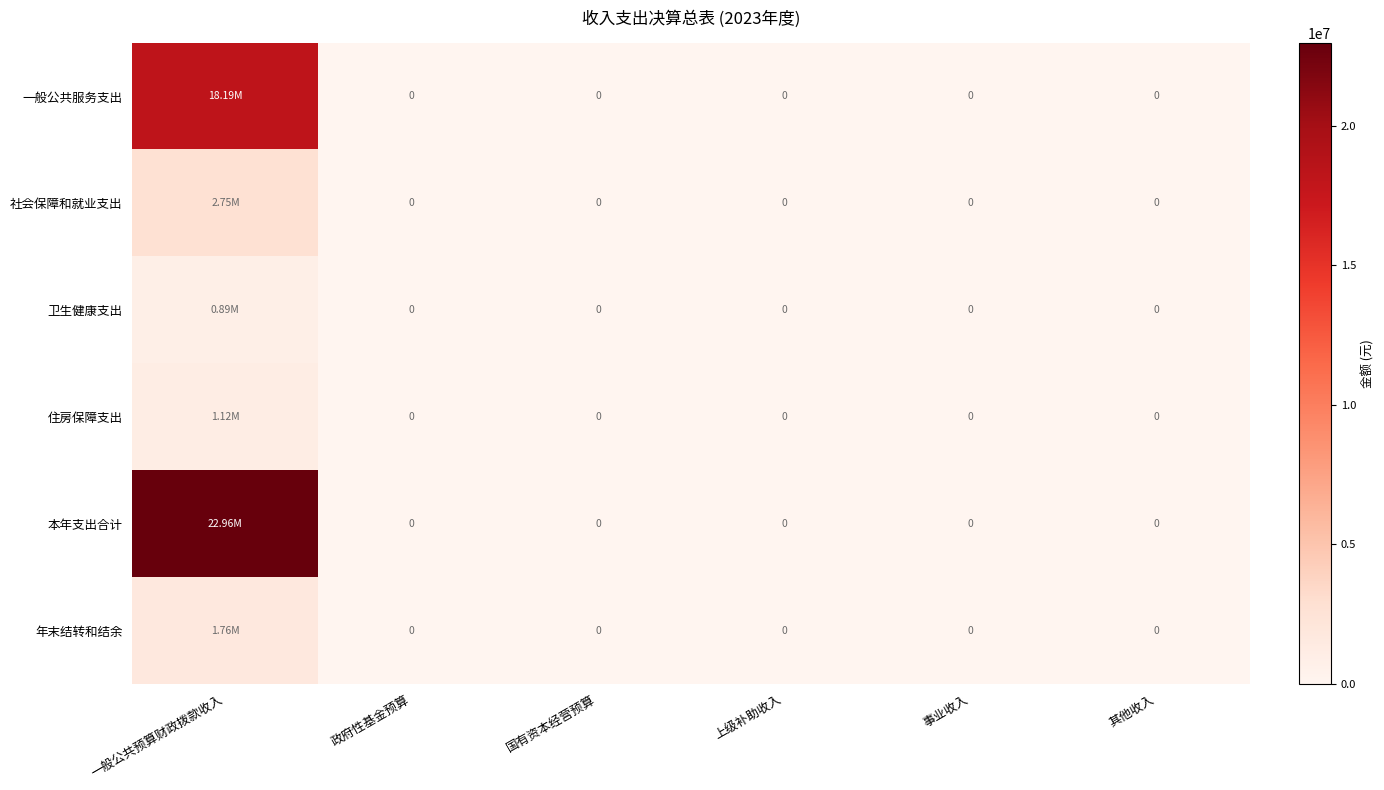

At 其他收入, list the series in order from largest to smallest.

一般公共服务支出, 社会保障和就业支出, 卫生健康支出, 住房保障支出, 本年支出合计, 年末结转和结余